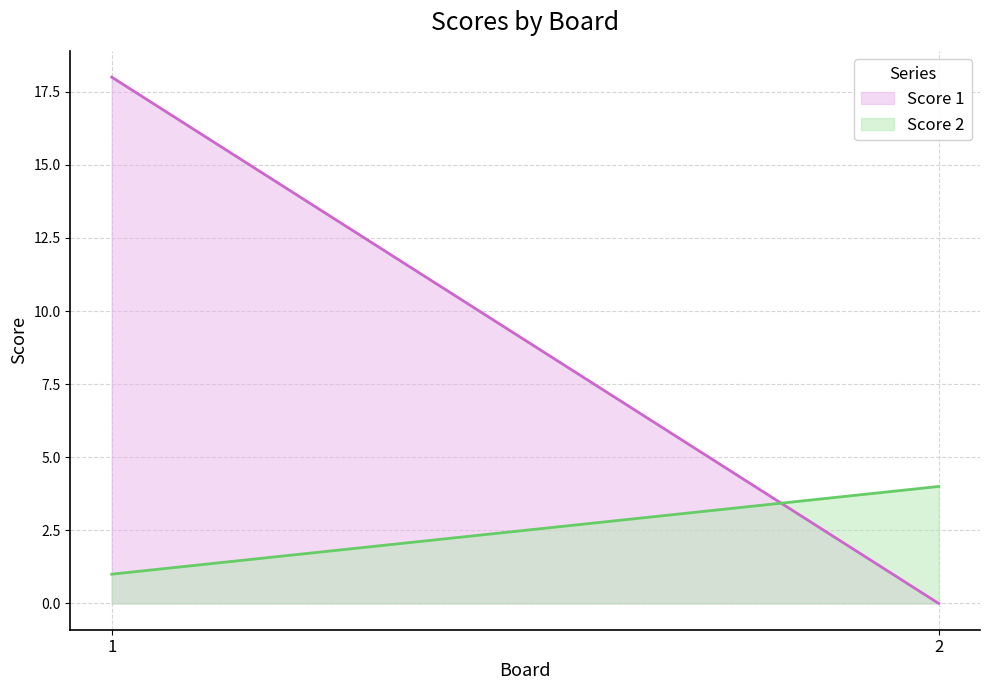

Which series has the widest spread of values?

Score 1